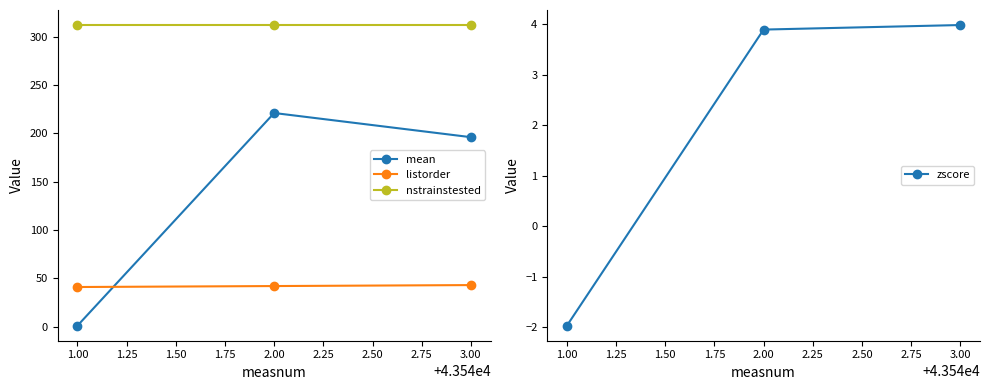

What is the lowest value of the mean series?

1